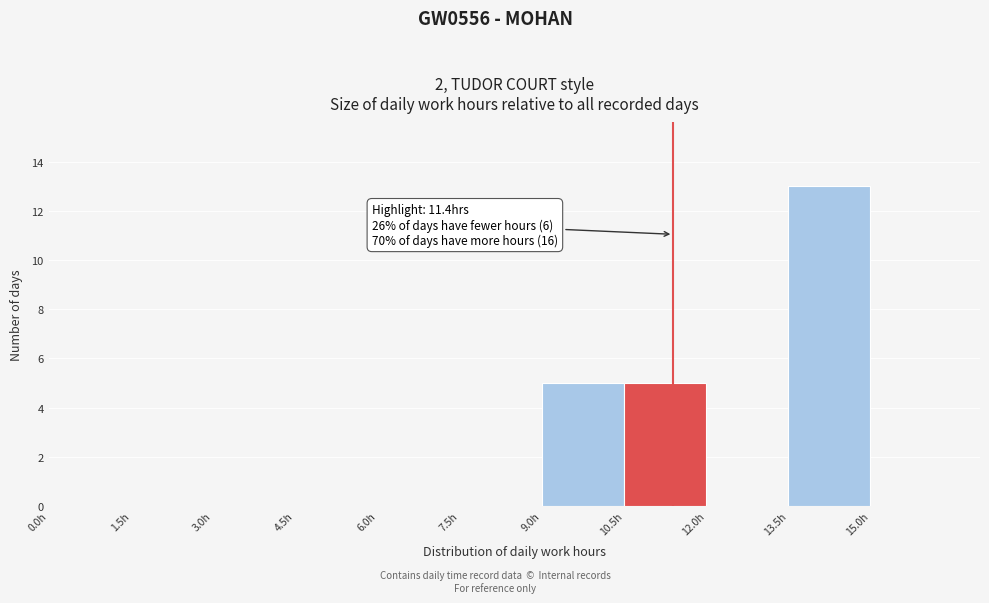

Which range on the x-axis has the tallest bar?

13.5 to 15.0